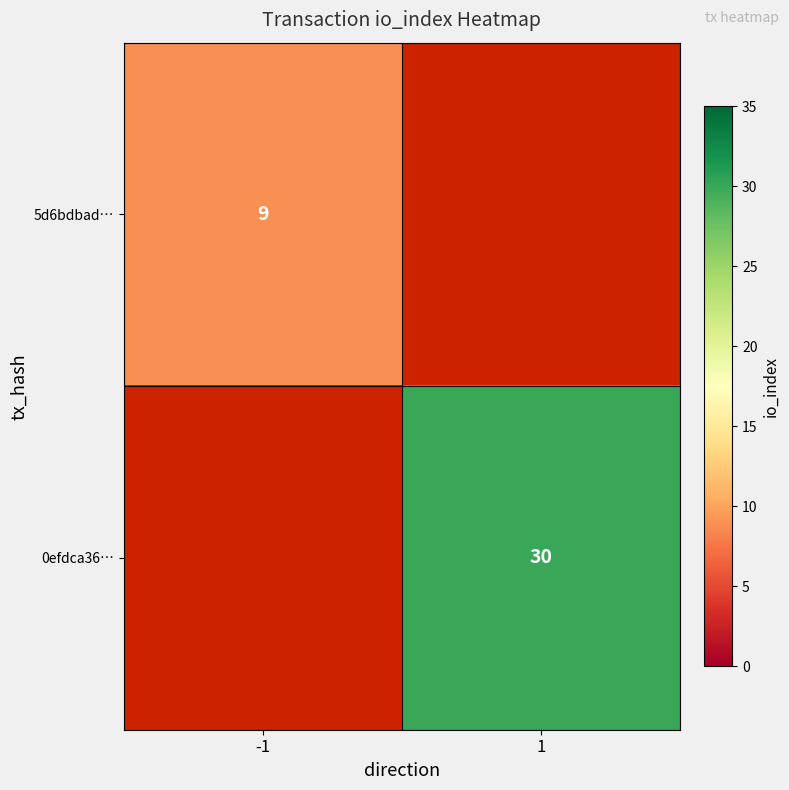

The value of 5d6bdbad… at -1 is 9. True or false?

True